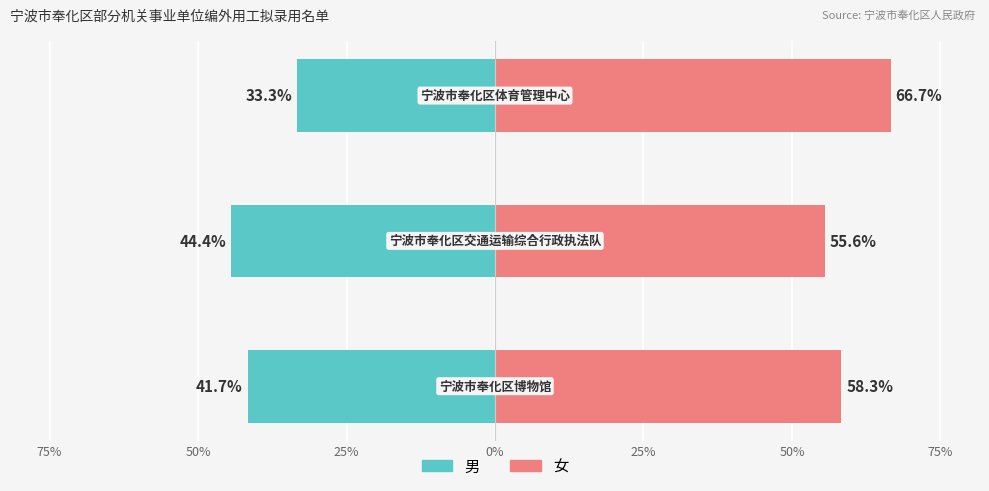

What is the highest value of the 男 series?

-33.3